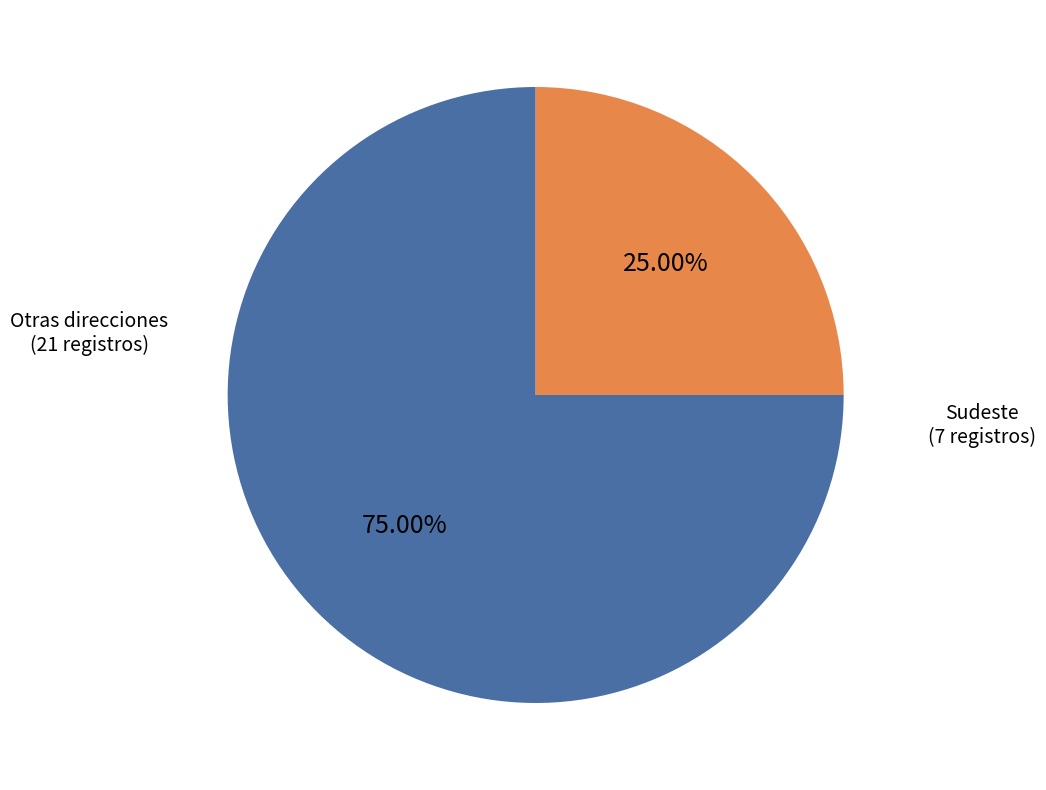

What is the ratio of the value at Otras direcciones (21 registros) to the value at Sudeste (7 registros)?

3.0